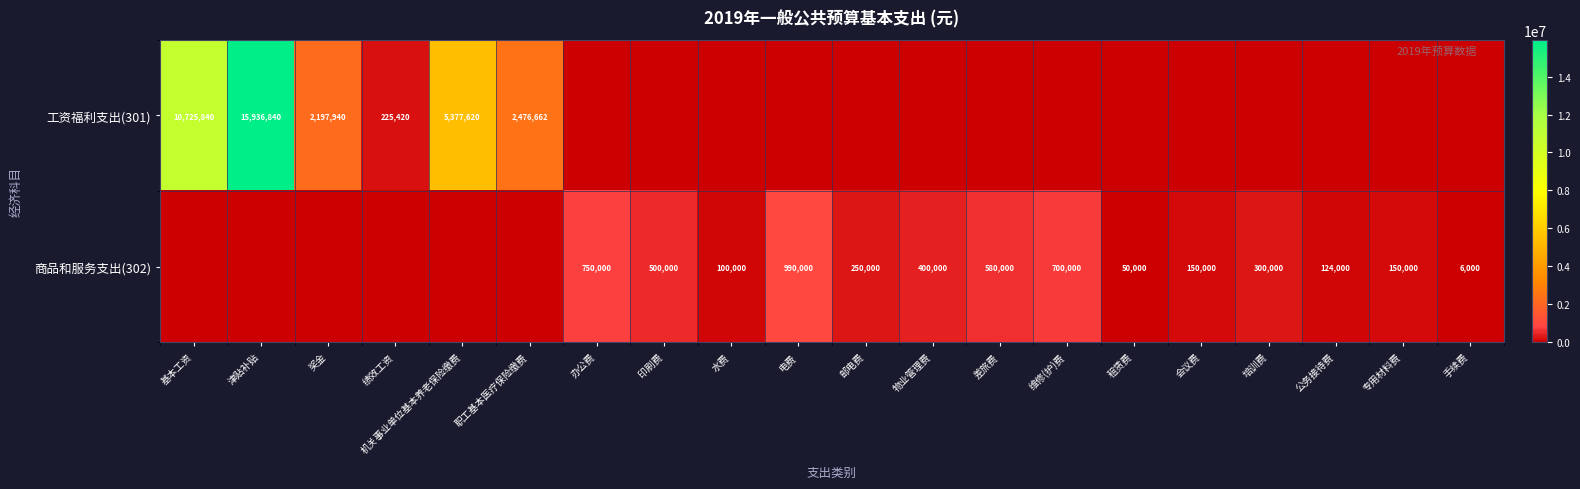

True or false: 商品和服务支出(302) has a value of 50000 at 租赁费.

True